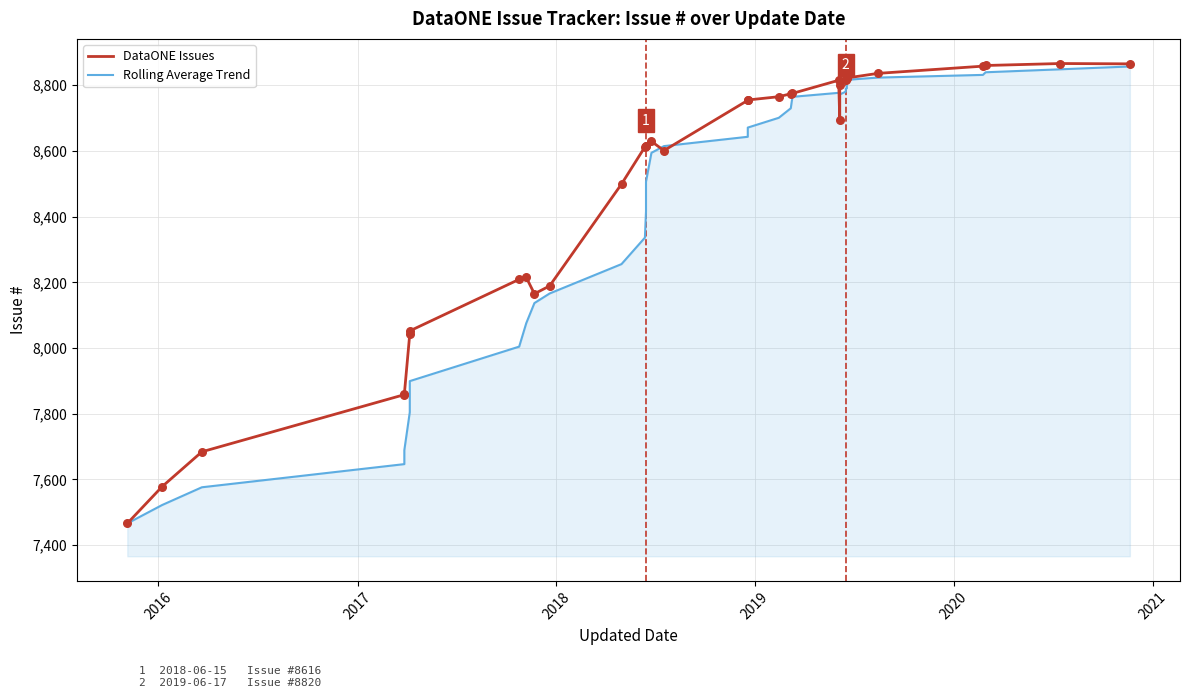

Which series reaches the minimum Y coordinate?

DataONE Issues